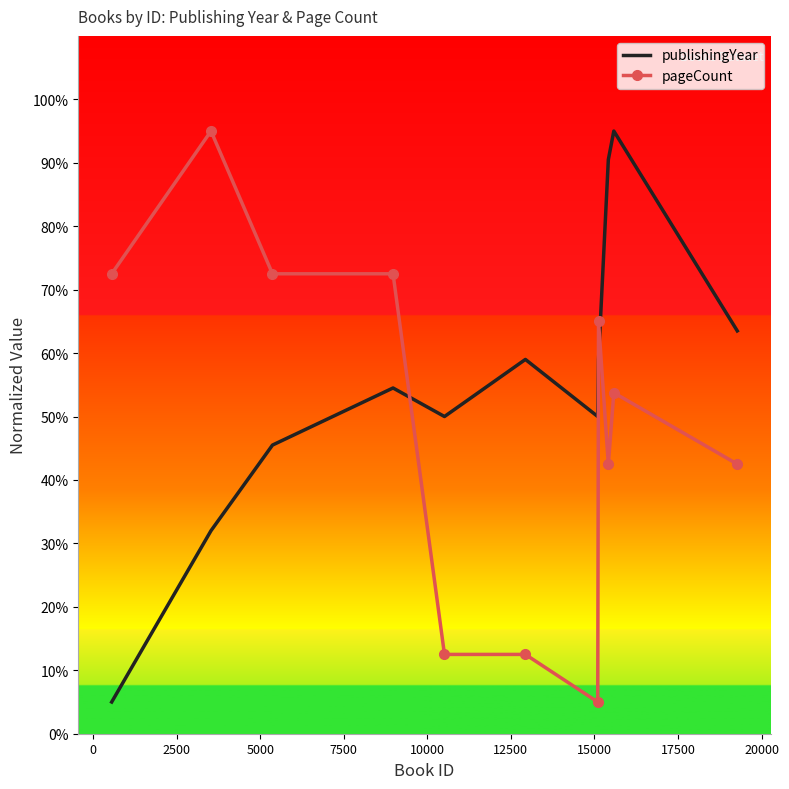

What is the difference between the maximum and second lowest values in the pageCount series?

82.5